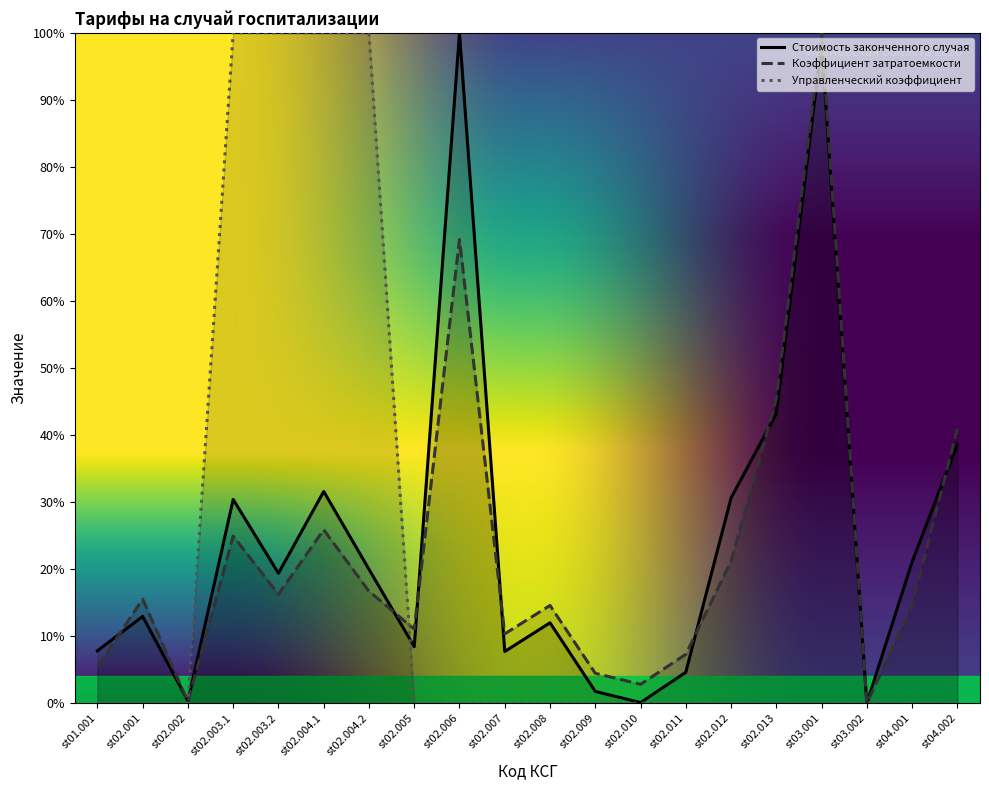

Does the chart display data point markers on the line(s)?

No